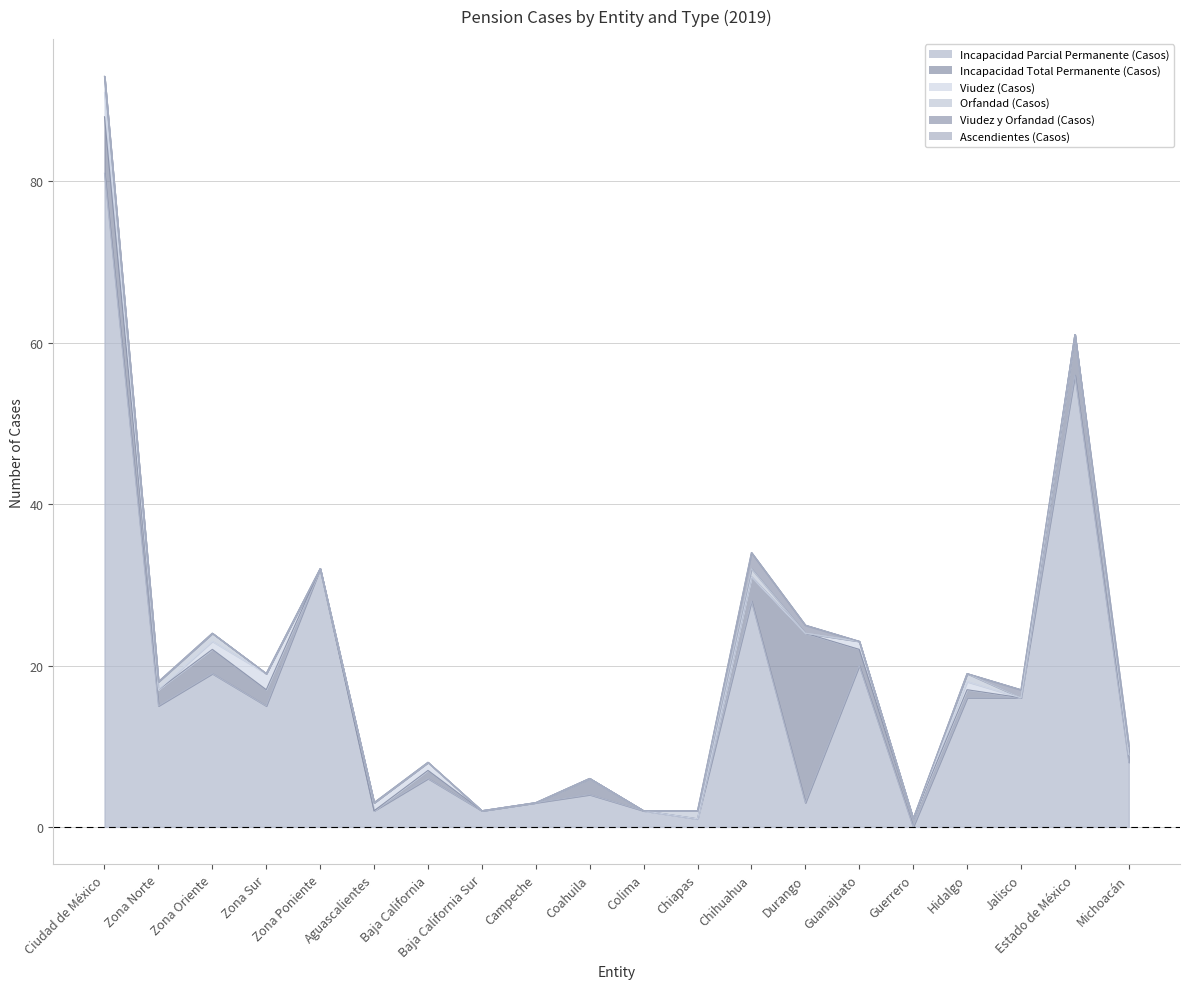

What is the sum of all Viudez y Orfandad (Casos) values?

5